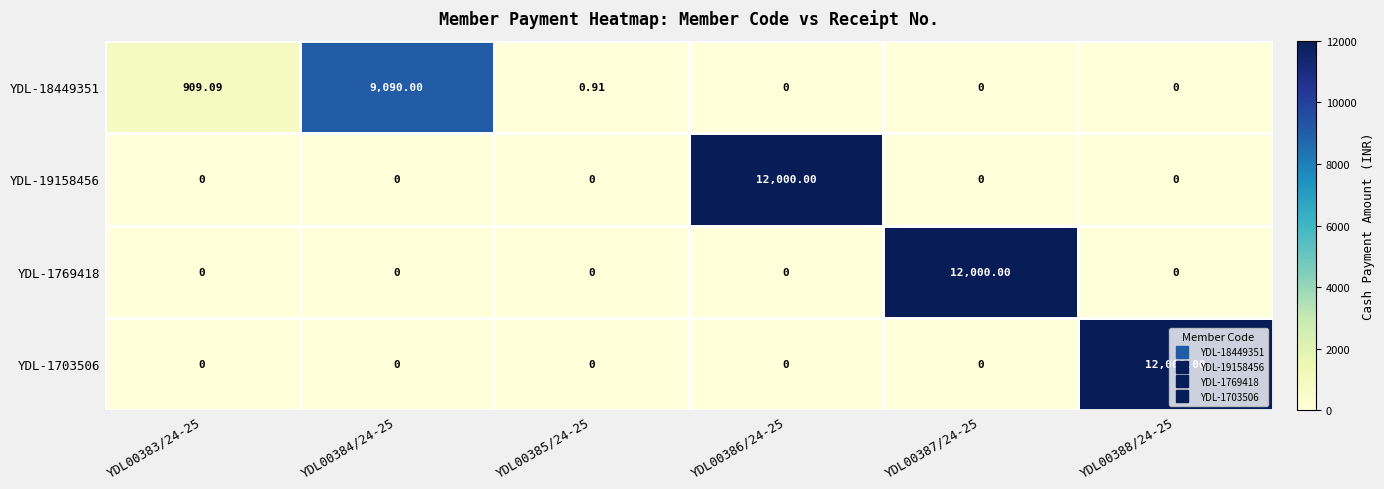

What is the greatest value displayed?

12000.0